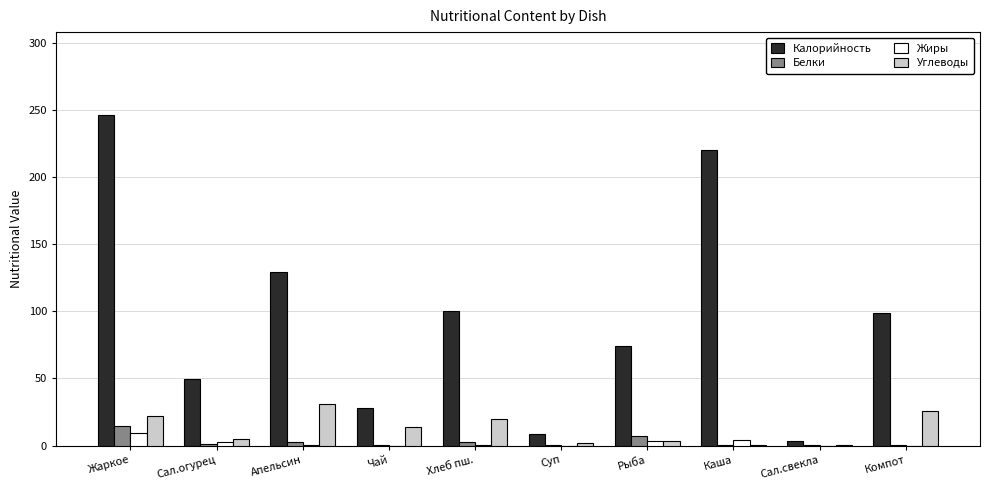

What is the sum of all Калорийность values?

958.1